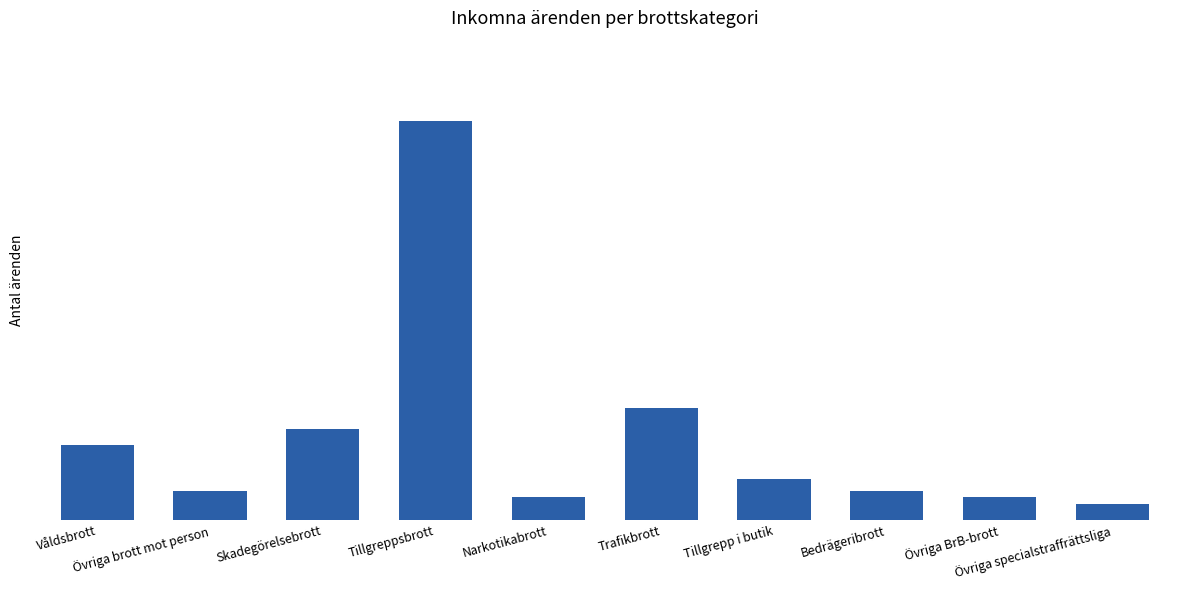

The value at Bedrägeribrott is 41695. True or false?

True